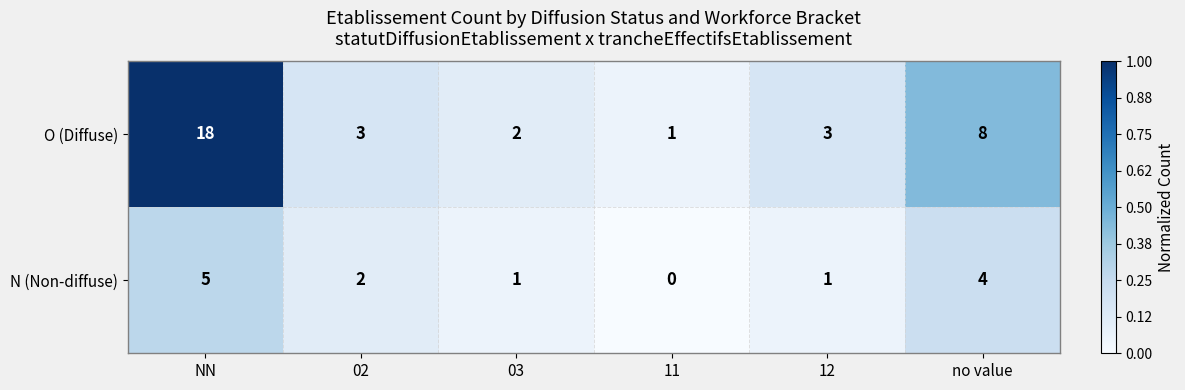

Which label corresponds to the largest value in the chart?

NN